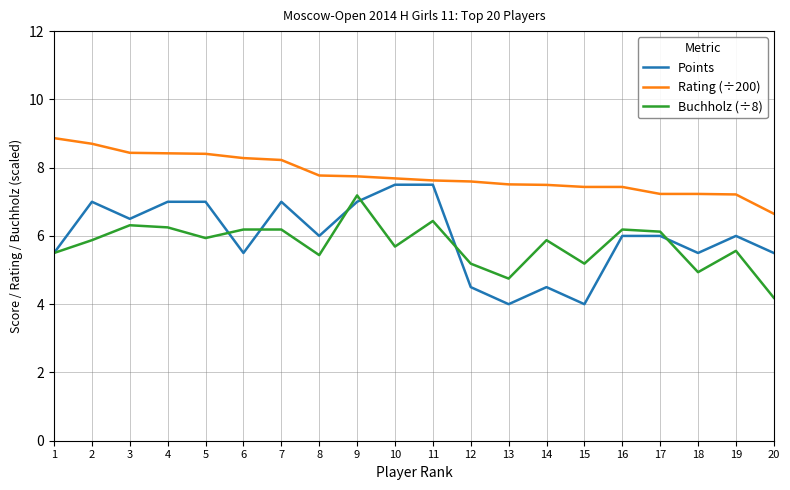

What is the difference between the maximum and minimum values in the Rating (÷200) series?

2.2